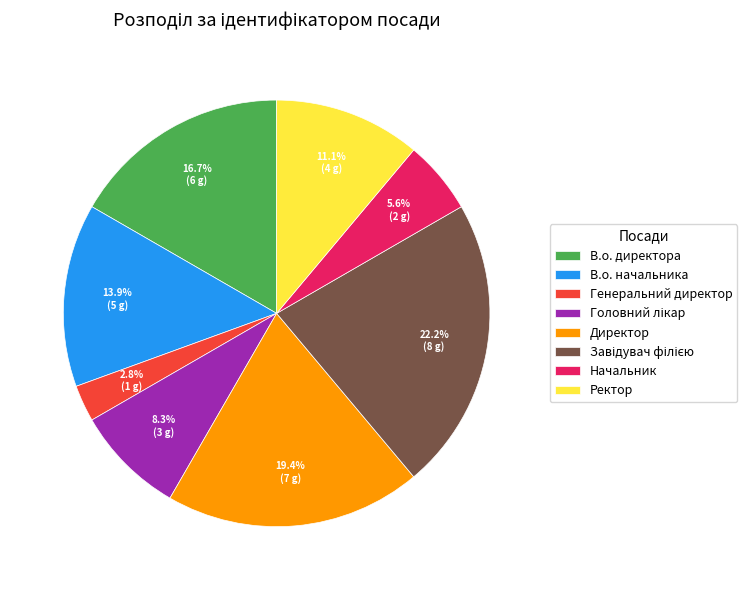

How many segments does this pie chart have?

8